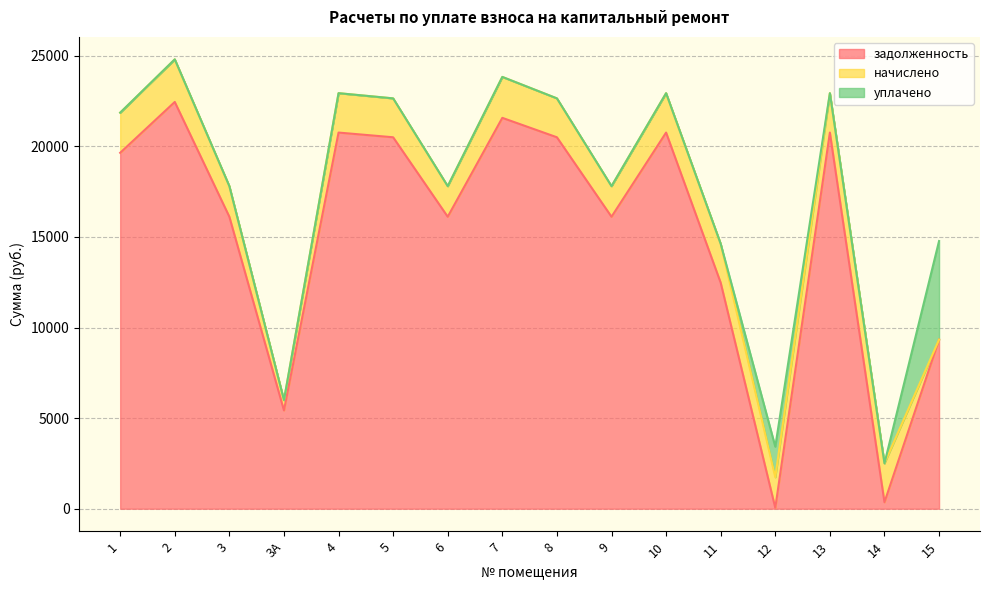

True or false: задолженность has a value of 39958.7 at 2.

False